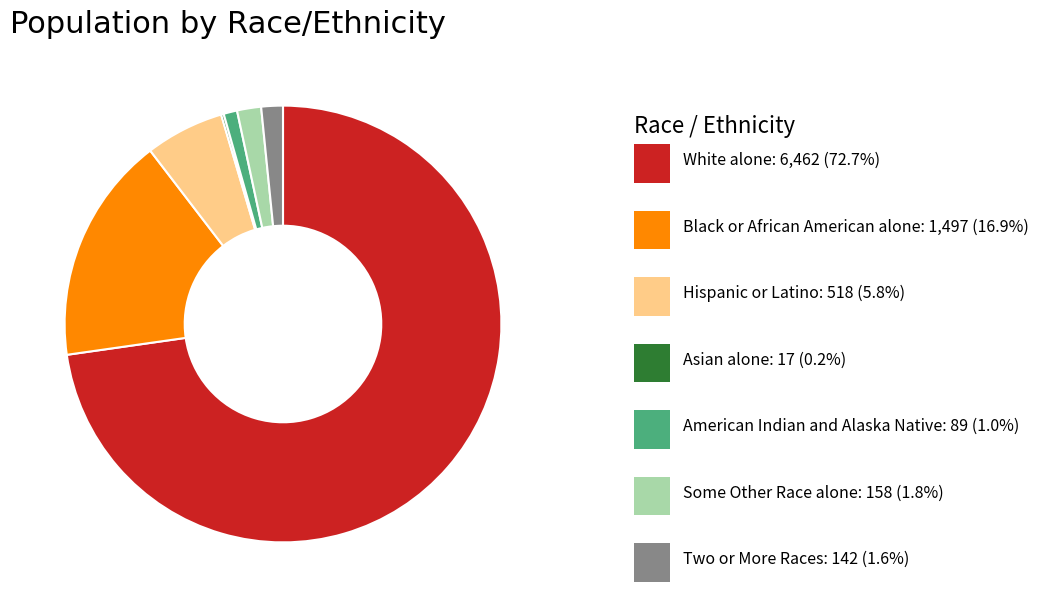

Does any single category account for the majority?

Yes